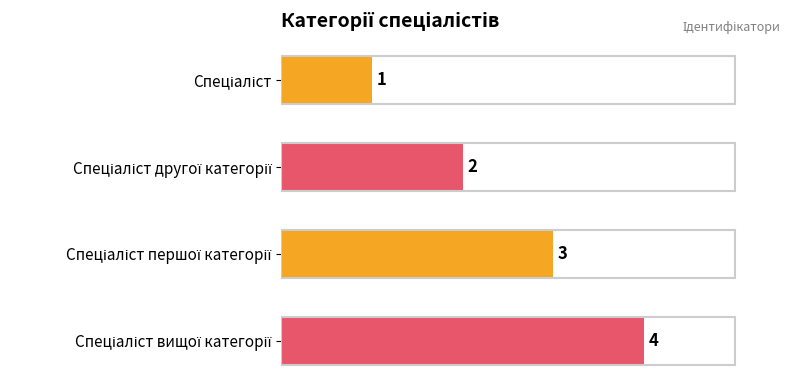

Count the number of data series in this chart.

1